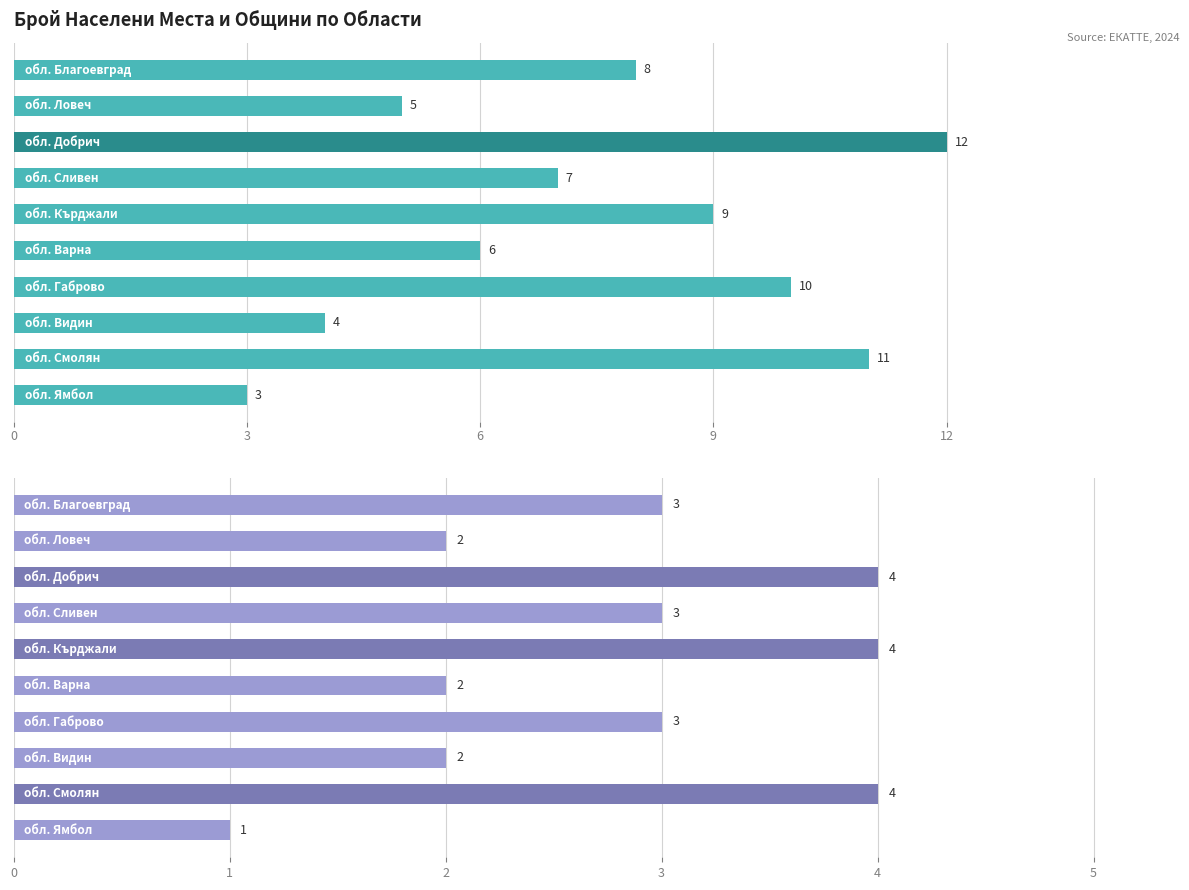

Does the chart contain stacked bars?

No